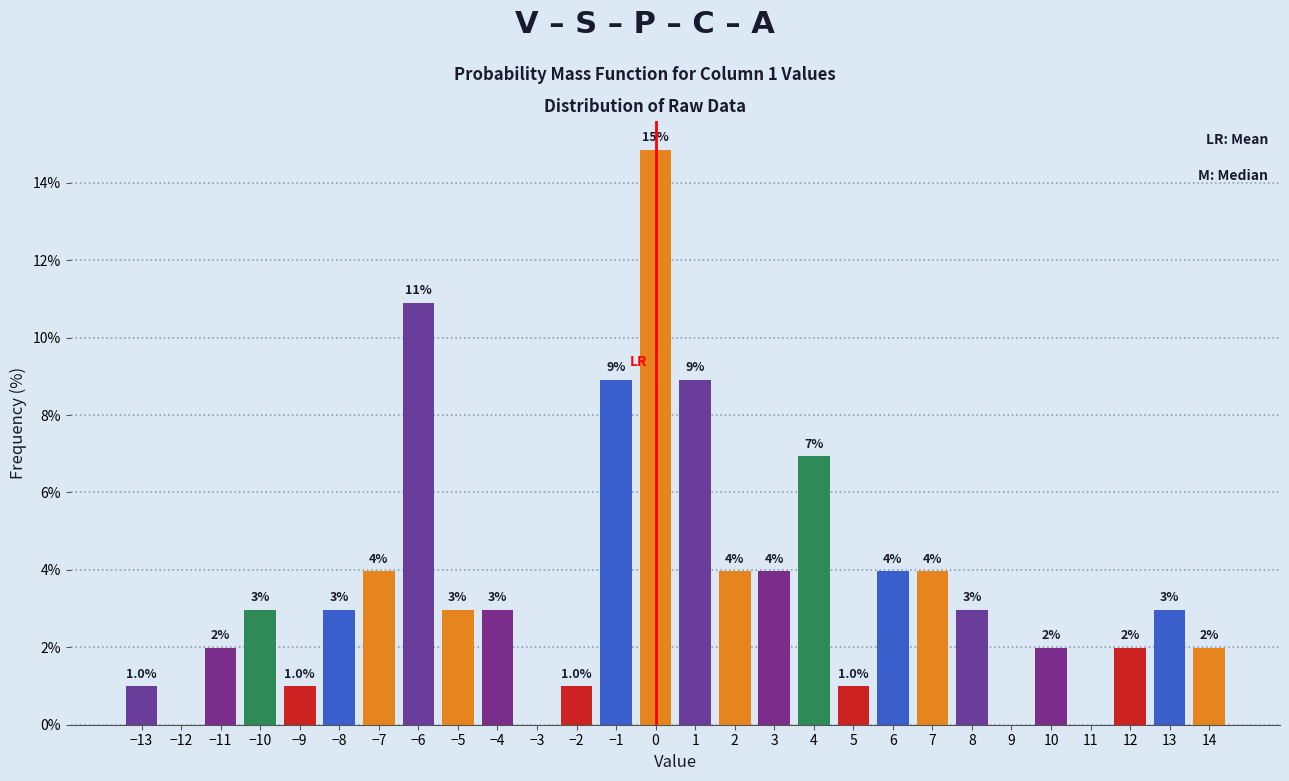

Over which range of the x-axis is the bar tallest?

-0.5 to 0.5